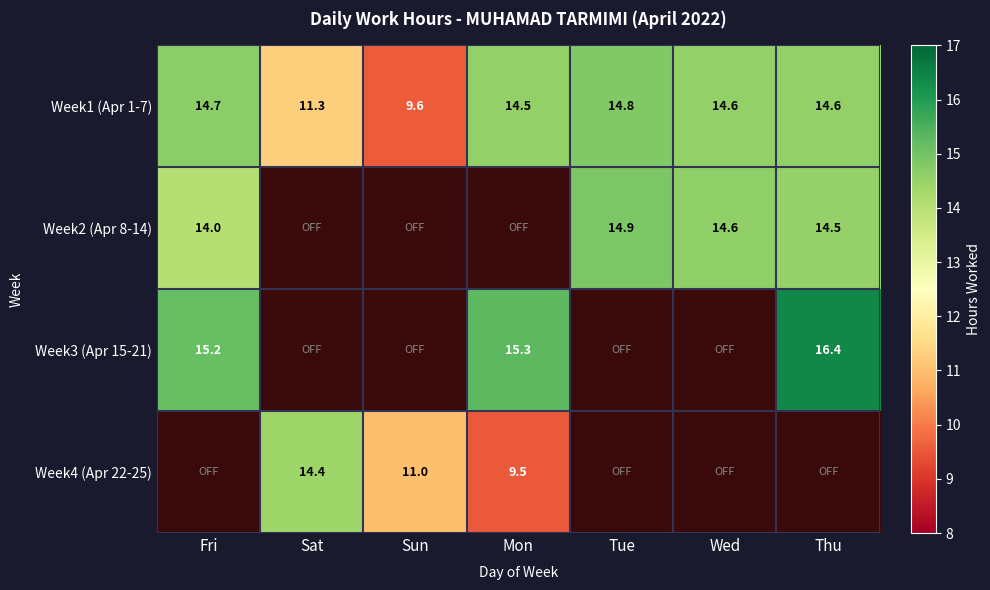

The Week3 (Apr 15-21) series shows 26.0 at Fri. True or false?

False